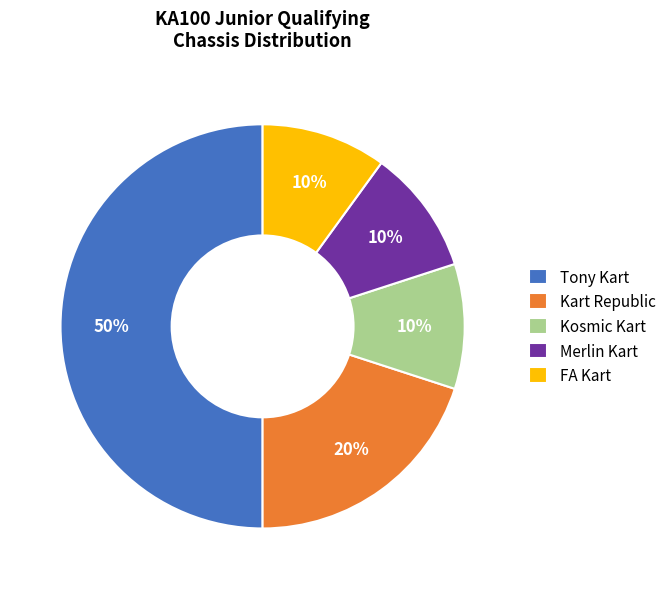

To the nearest percent, what is the average slice percentage?

20%